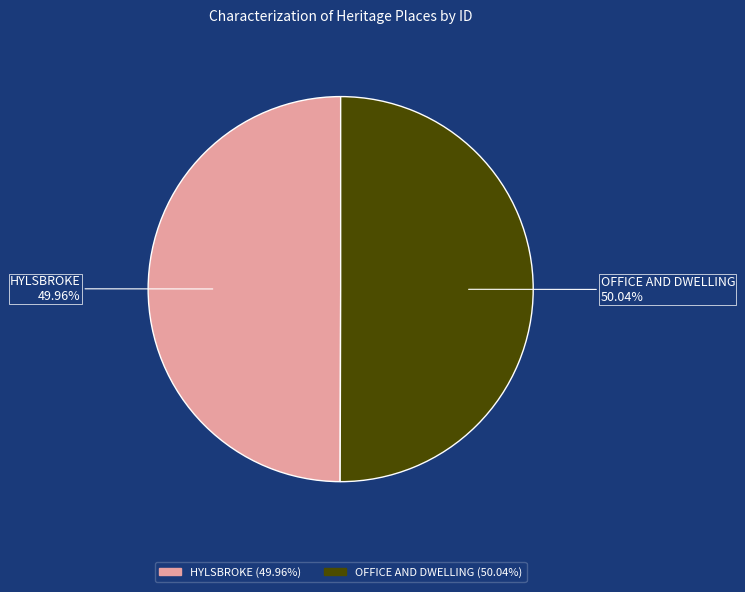

Does any single category account for the majority?

Yes